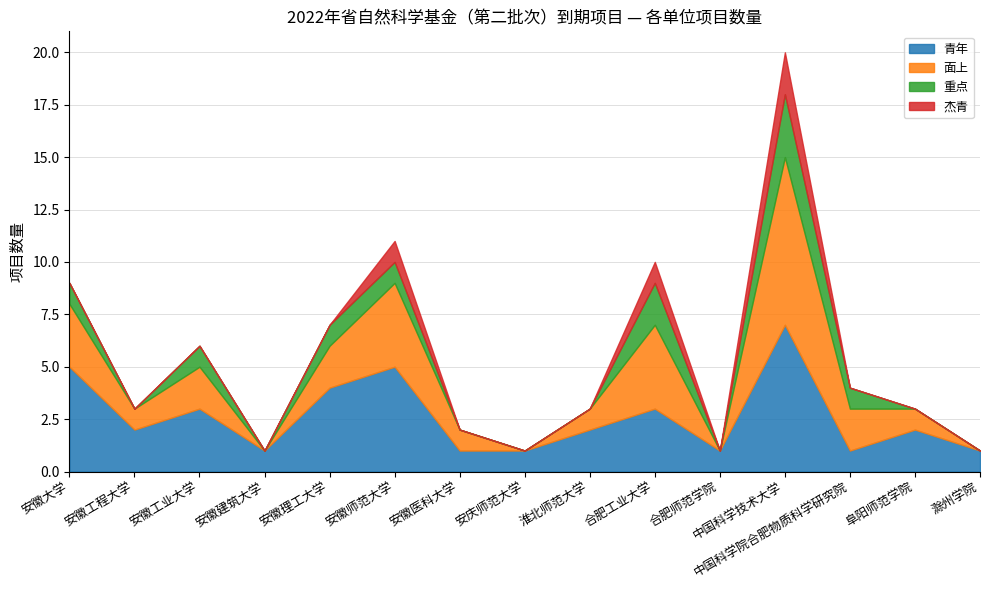

At how many categories does at least one series exceed 7?

1